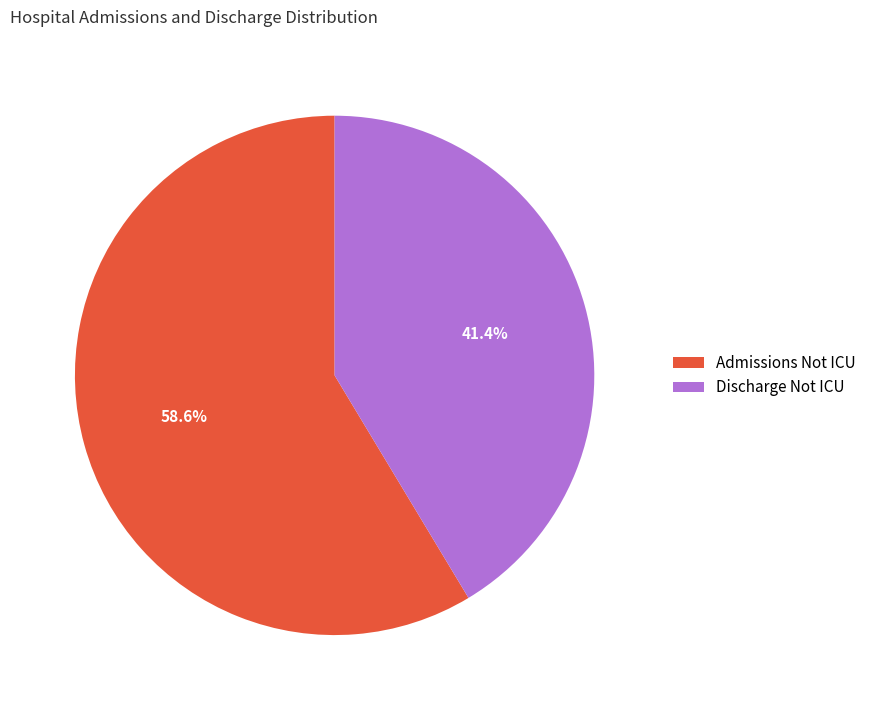

Is it true that Admissions Not ICU is 49% of the pie?

False